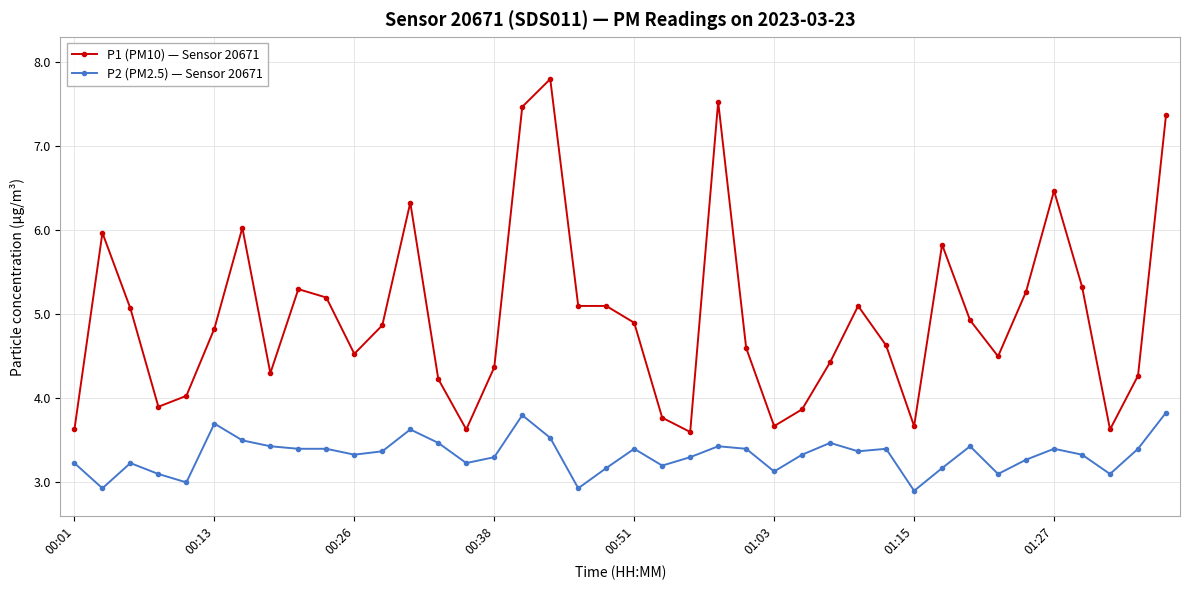

Rank the series by their maximum value, from highest to lowest.

P1 (PM10) — Sensor 20671, P2 (PM2.5) — Sensor 20671